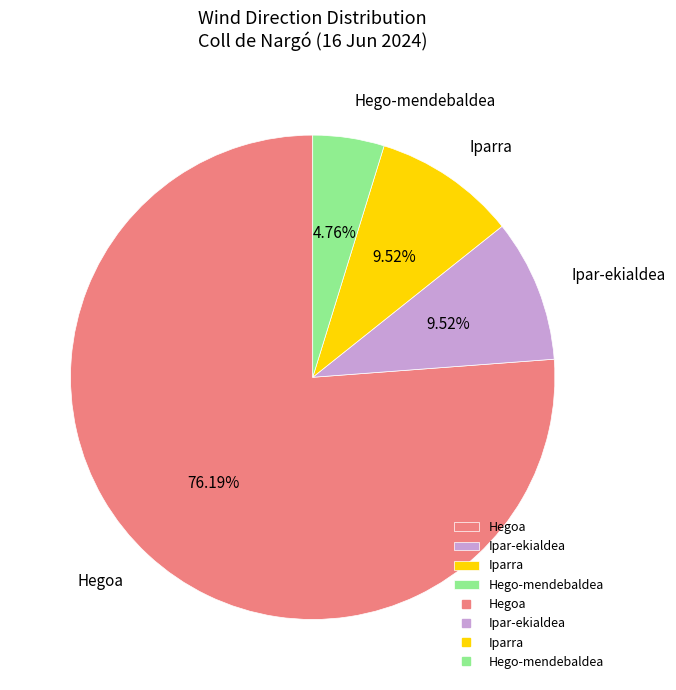

Does Hegoa account for over 50% of the chart?

Yes